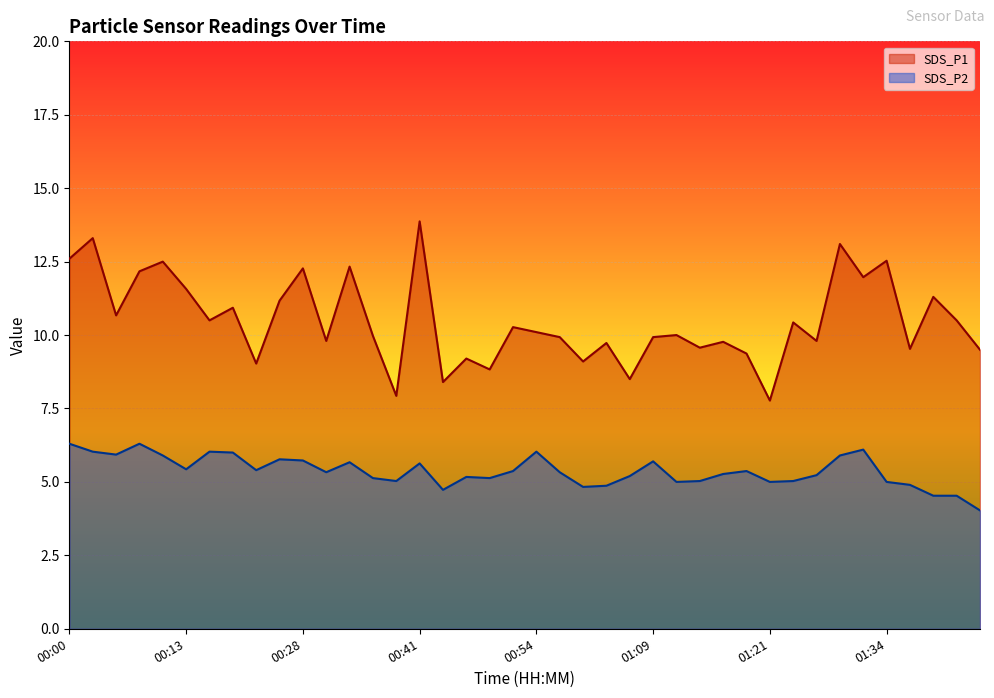

How many data points in SDS_P2 are above 5?

30